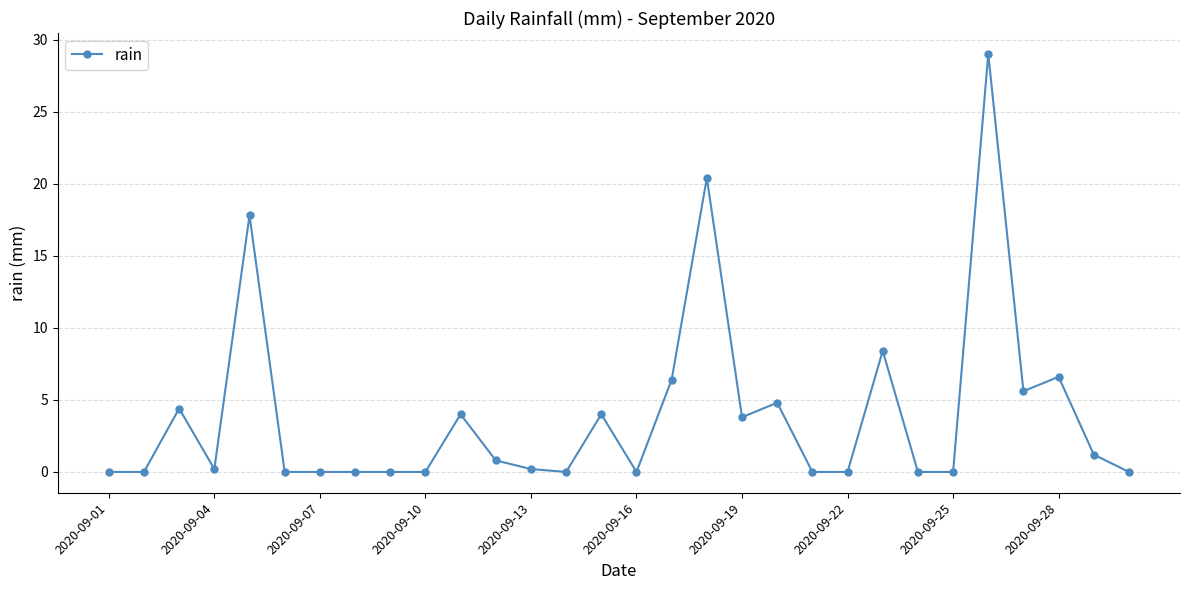

What is the average value?

3.9